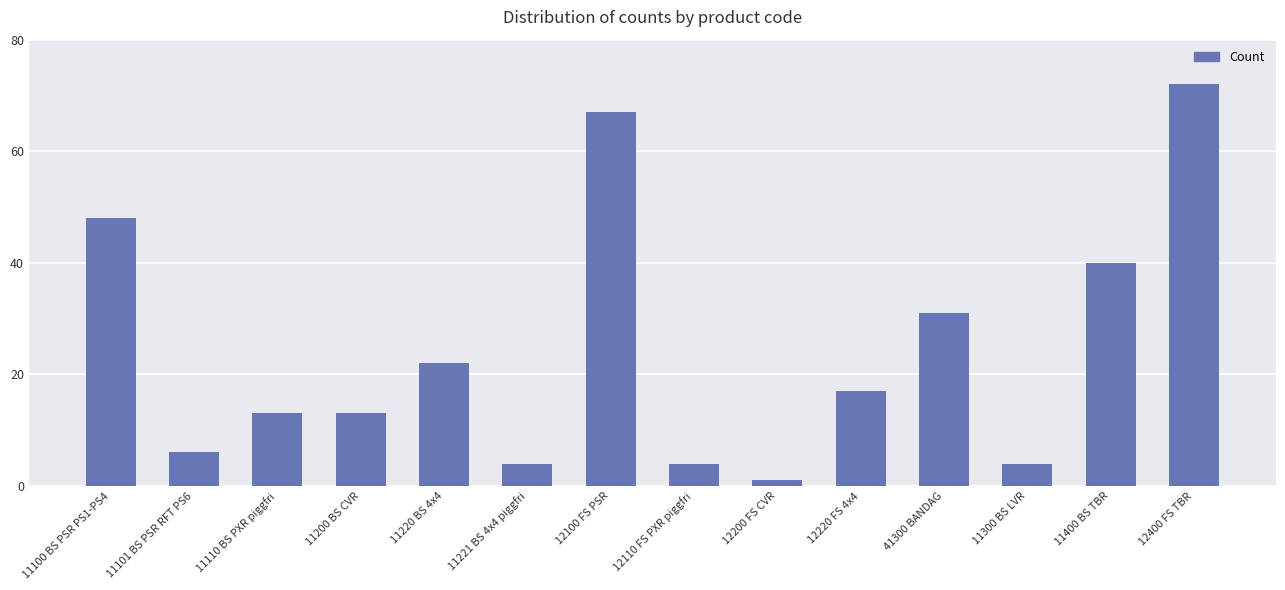

What is the change in value from 11221 BS 4x4 piggfri to 12220 FS 4x4?

+13